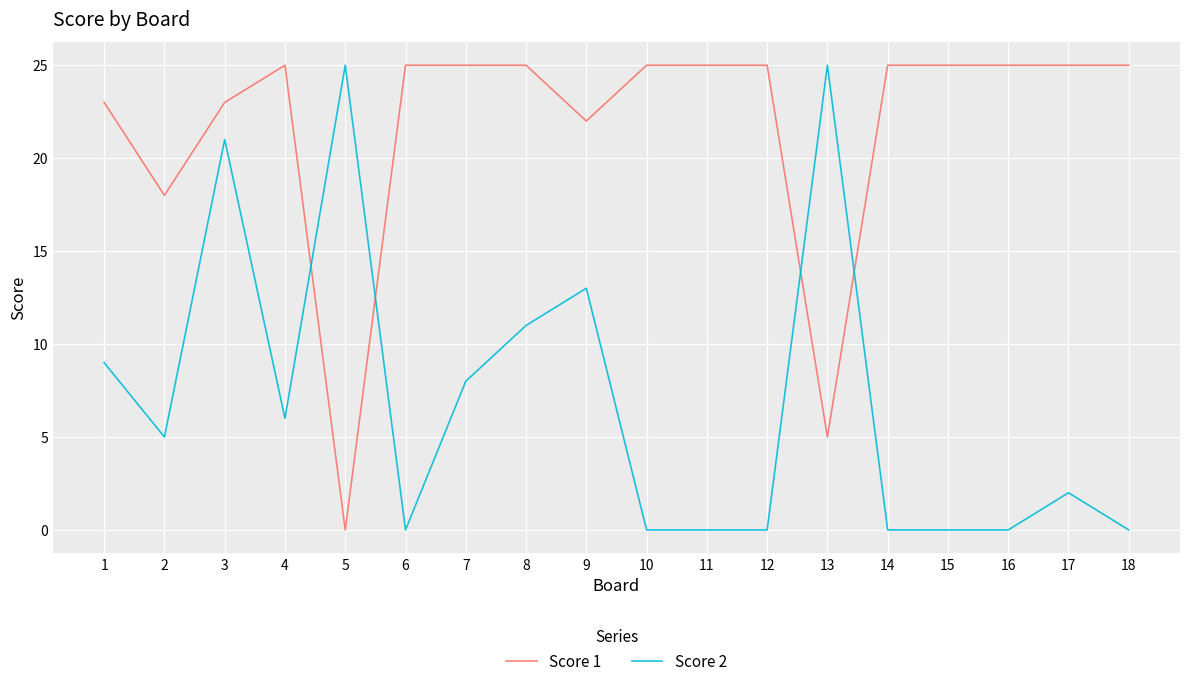

What is the spread (max minus min) of values at 7?

17